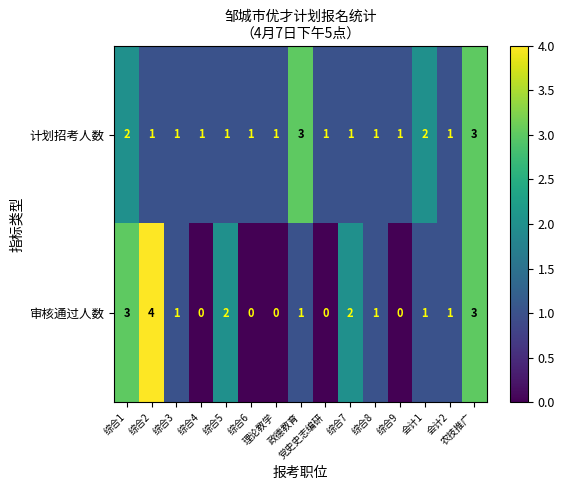

Which series has the widest spread of values?

审核通过人数